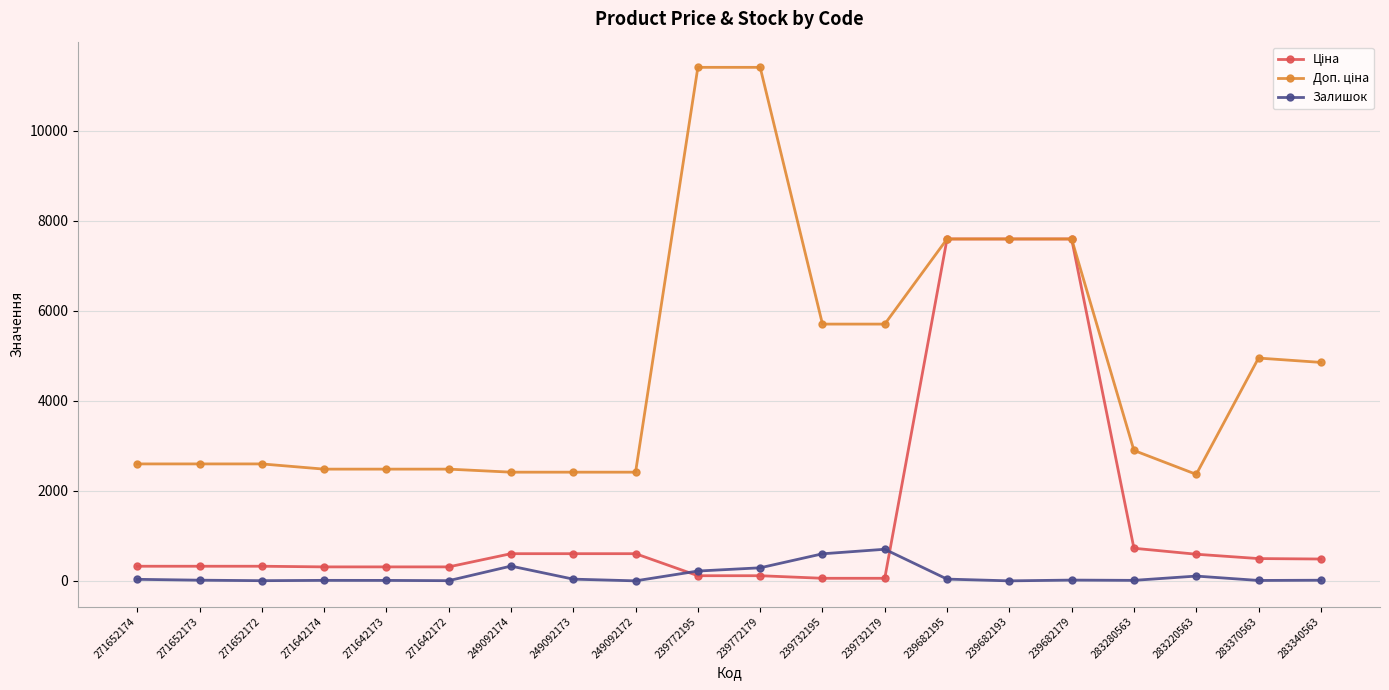

What is the difference between the highest and lowest values at 239772179?

11295.9